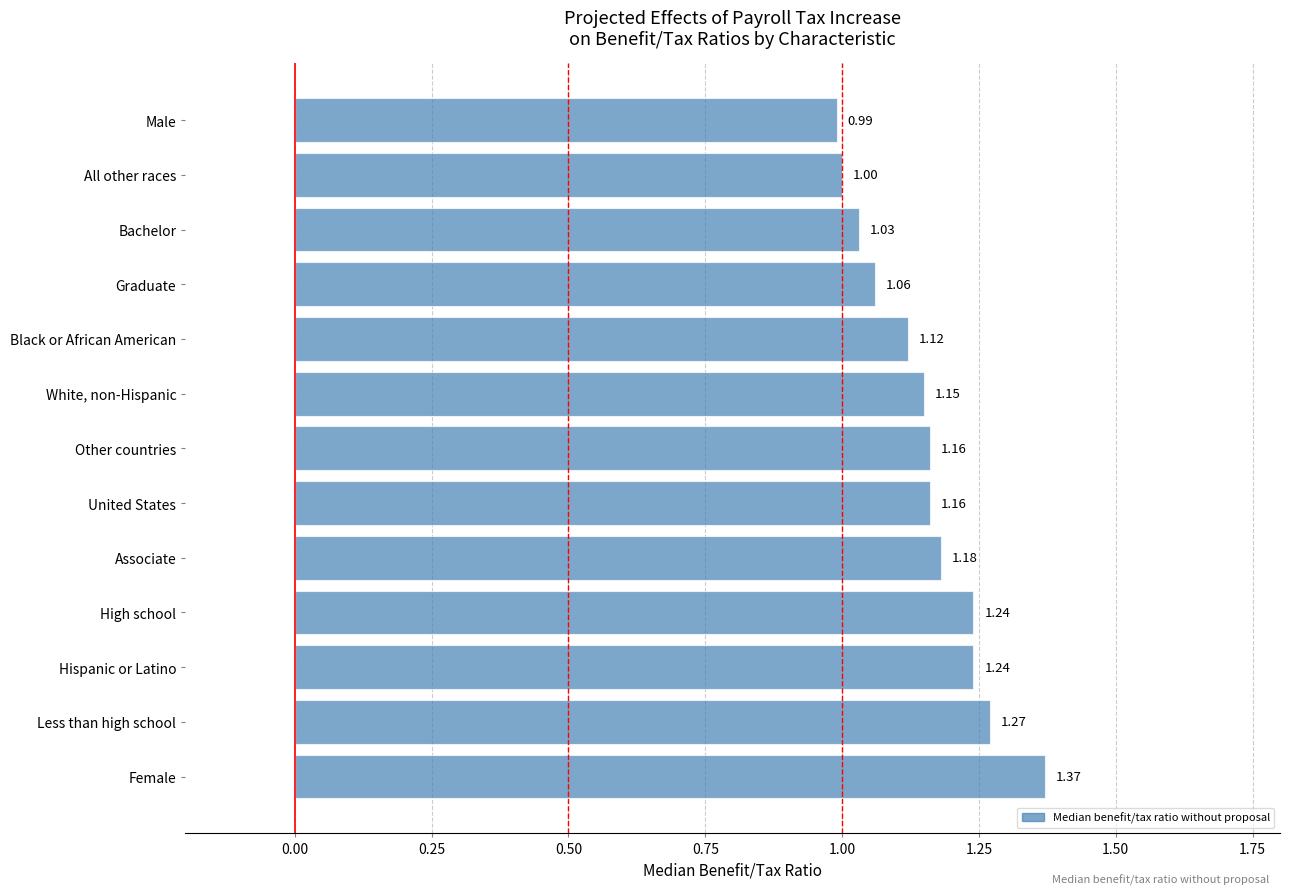

Which category has the highest value across all series?

Female